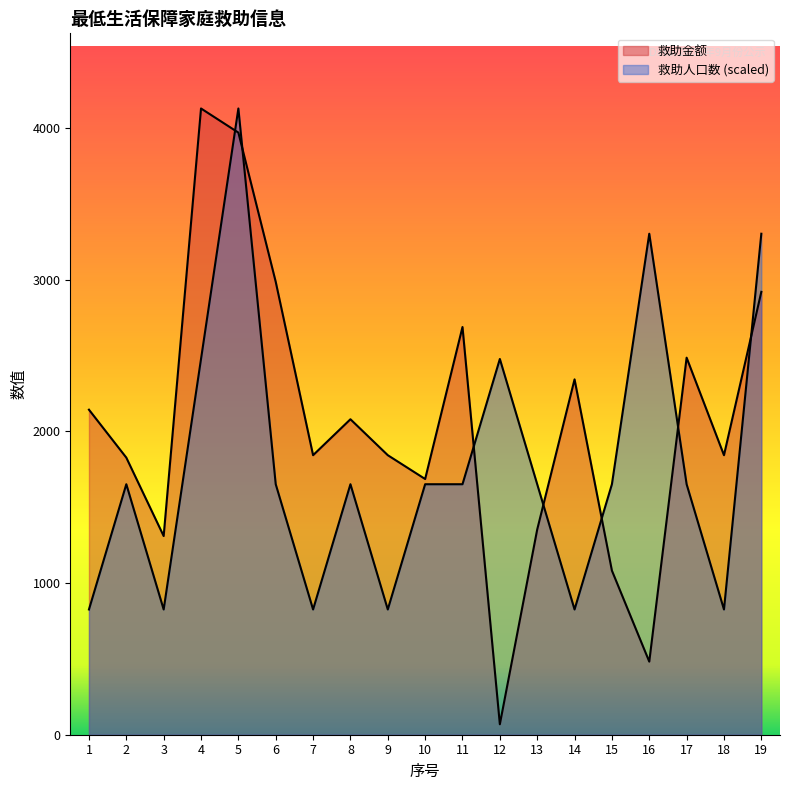

What is the minimum value for 救助金额?

69.0